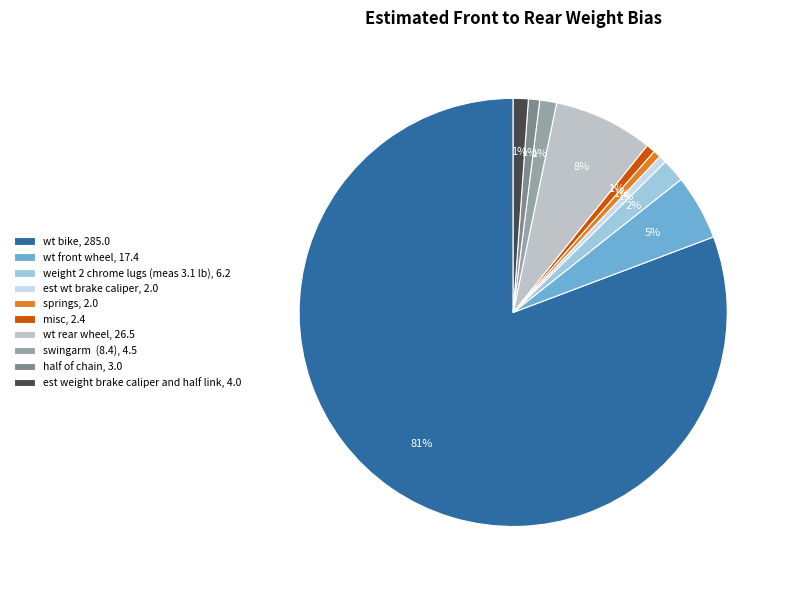

True or false: est wt brake caliper accounts for 1% of the total.

True